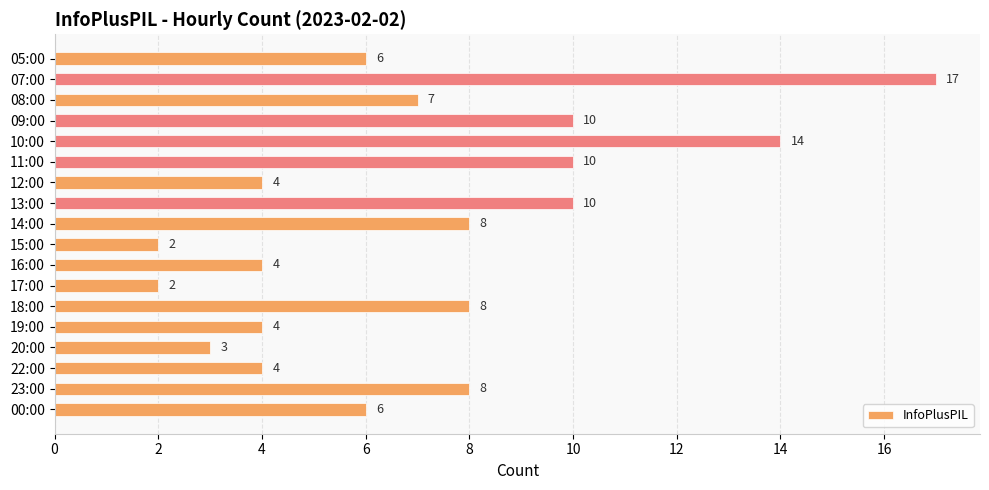

What is the sum of all values?

127